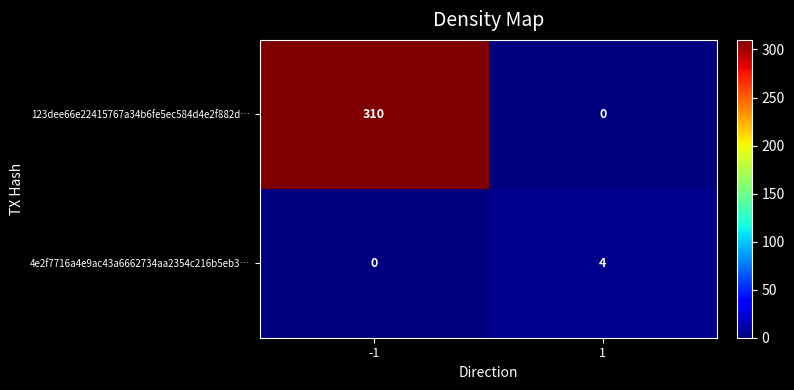

What is the difference between the maximum and minimum values in the 123dee66e22415767a34b6fe5ec584d4e2f882d… series?

310